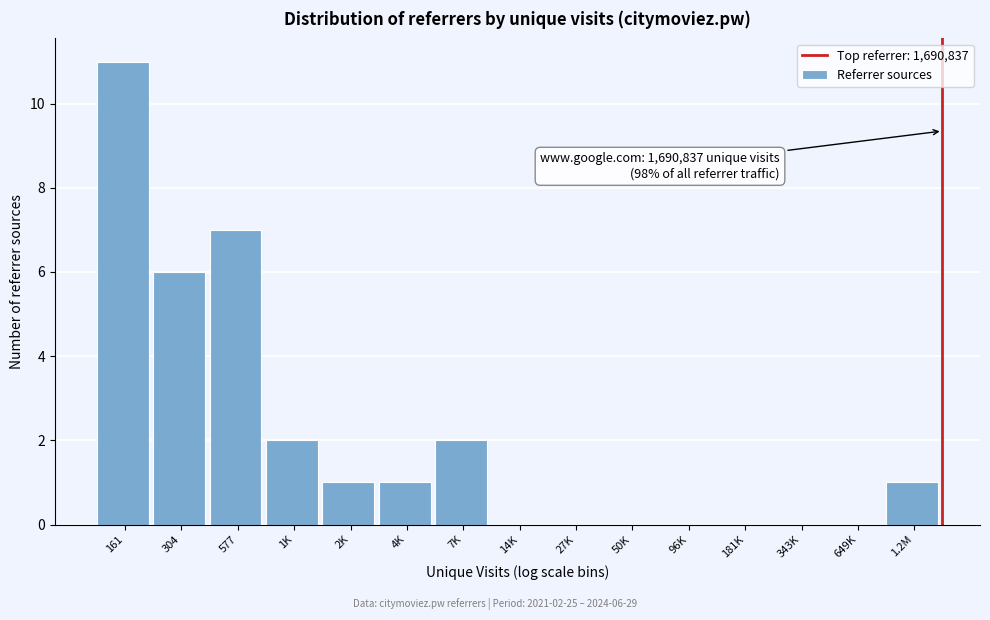

Reading left to right, transcribe all the data shown in this chart.

161=11	304=6	577=7	1K=2	2K=1	4K=1	7K=2	14K=0	27K=0	50K=0	96K=0	181K=0	343K=0	649K=0	1.2M=1